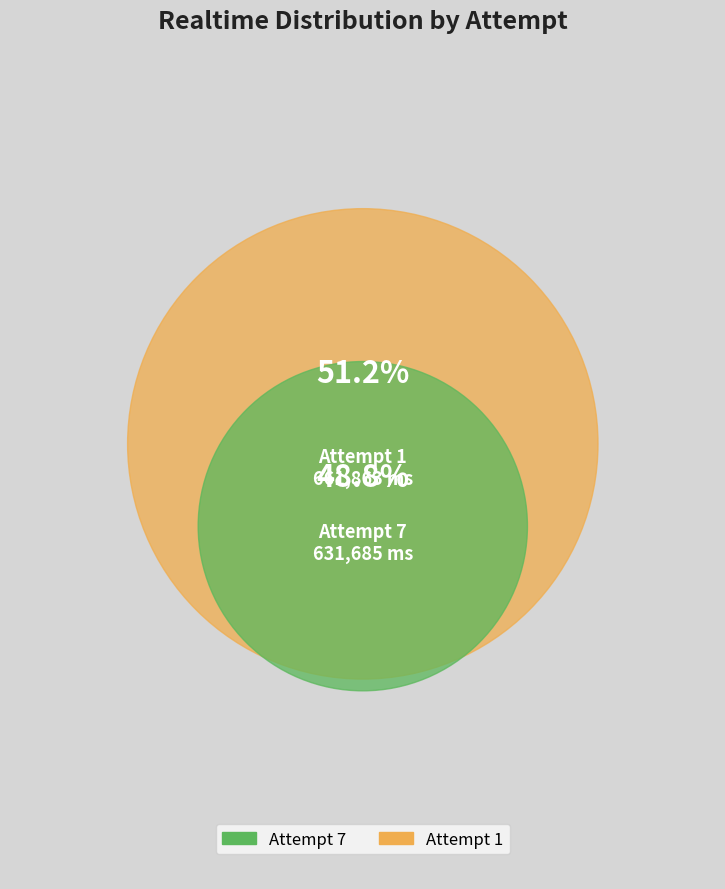

To the nearest percent, what is the difference between the largest and smallest slice percentages?

2%